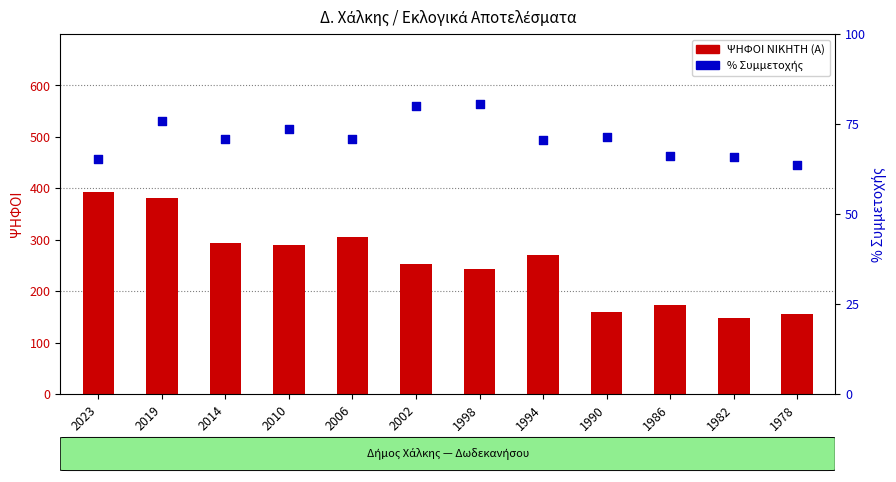

Which series has the largest total across all categories?

ΨΗΦΟΙ ΝΙΚΗΤΗ (Α)